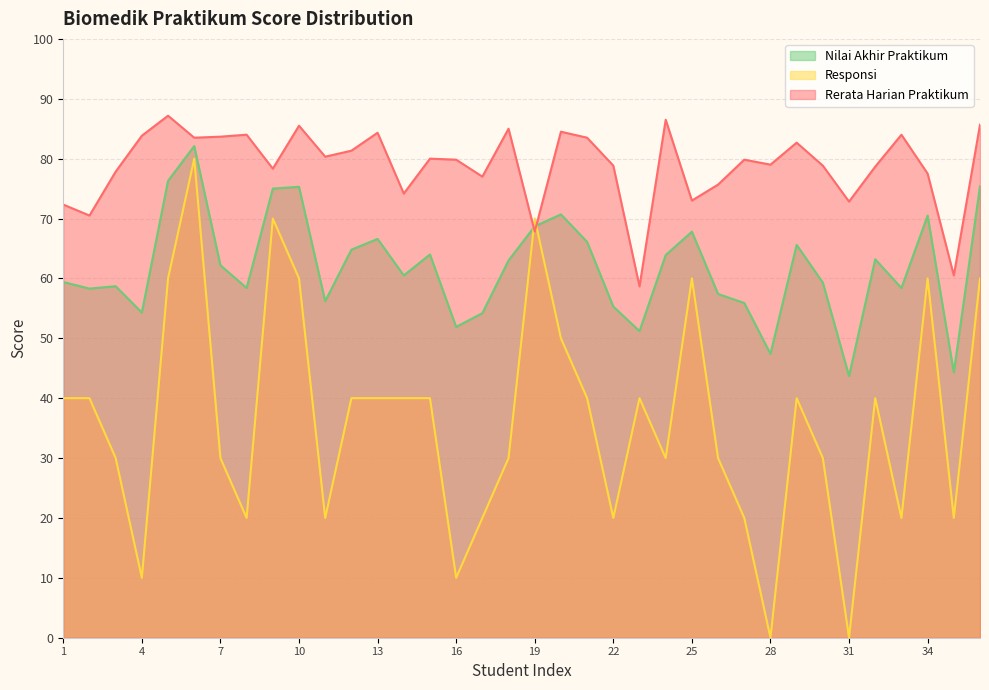

Which series ends up on top after the final intersection of Rerata Harian Praktikum and Nilai Akhir Praktikum?

Rerata Harian Praktikum